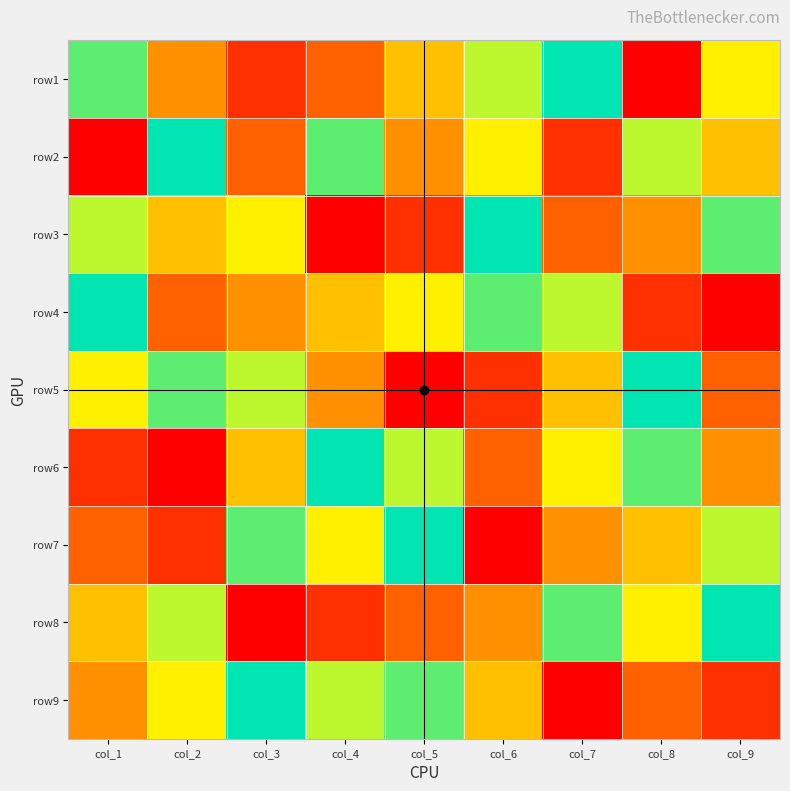

At how many categories does at least one series exceed 2?

9